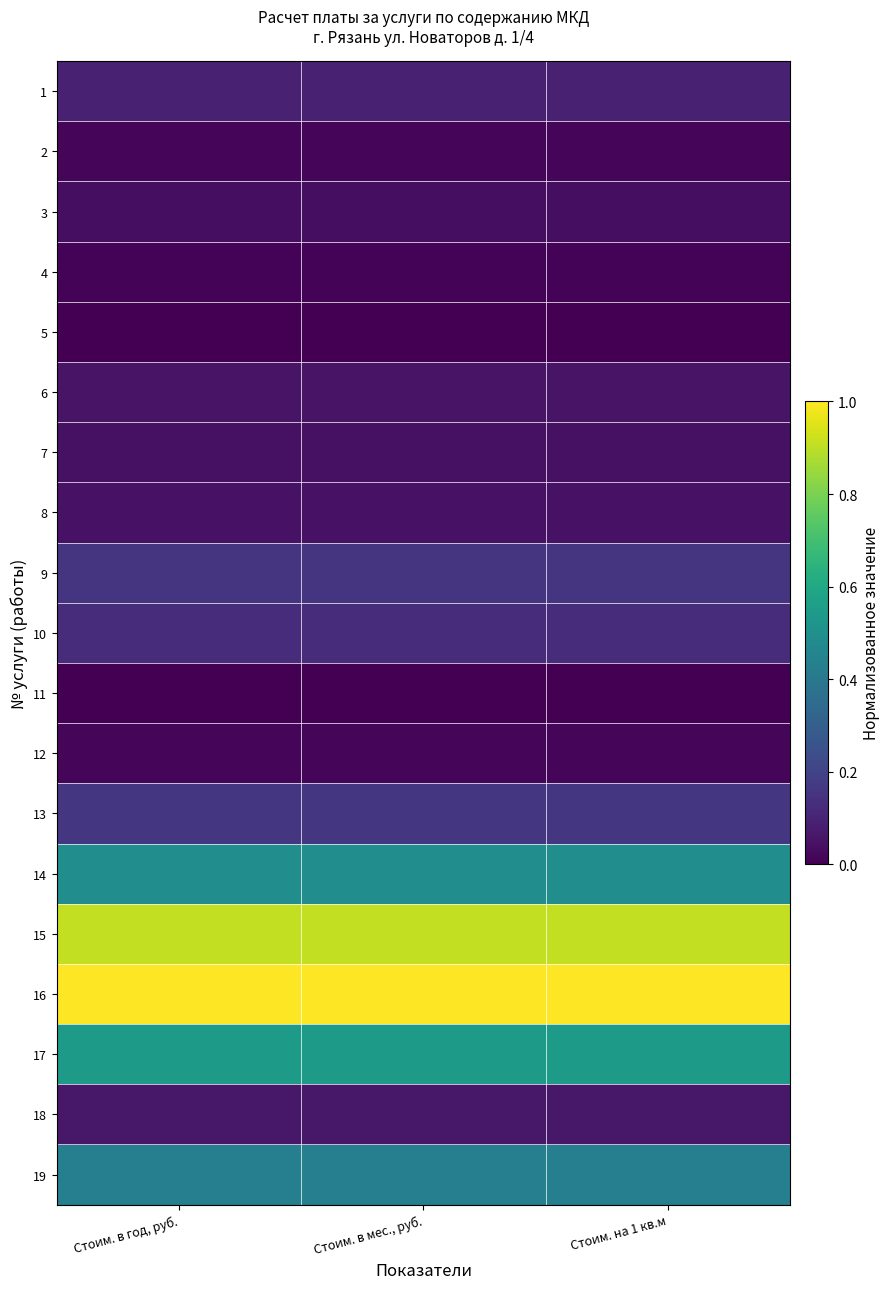

Rank the series at Стоим. в мес., руб. from lowest to highest value.

5, 11, 4, 2, 12, 3, 7, 8, 6, 18, 1, 10, 9, 13, 19, 14, 17, 15, 16